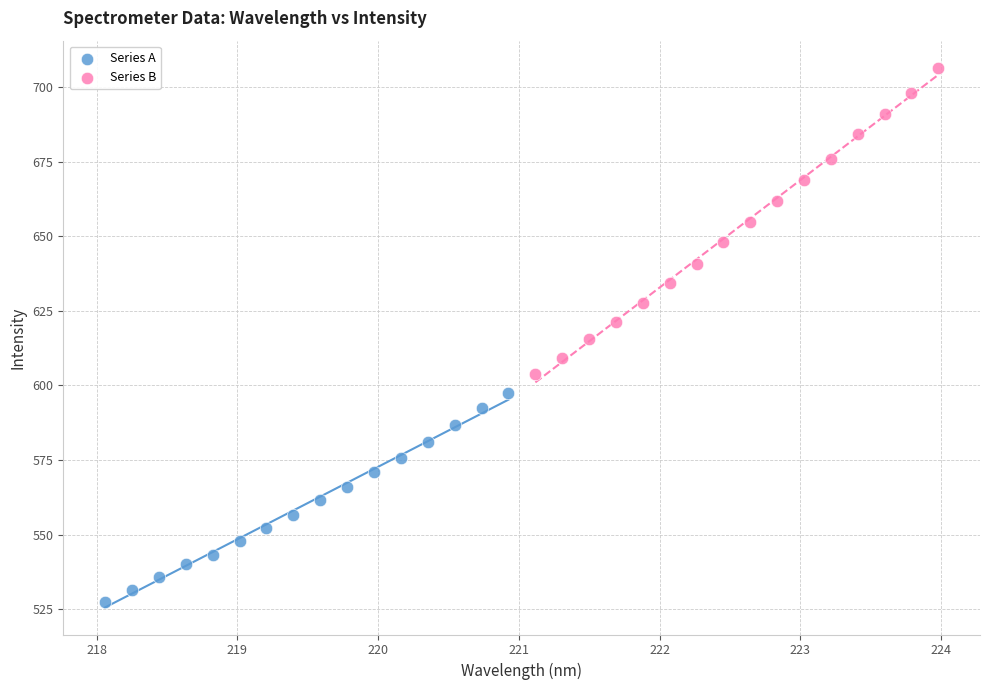

Which series has the largest Y range (max minus min)?

Series B